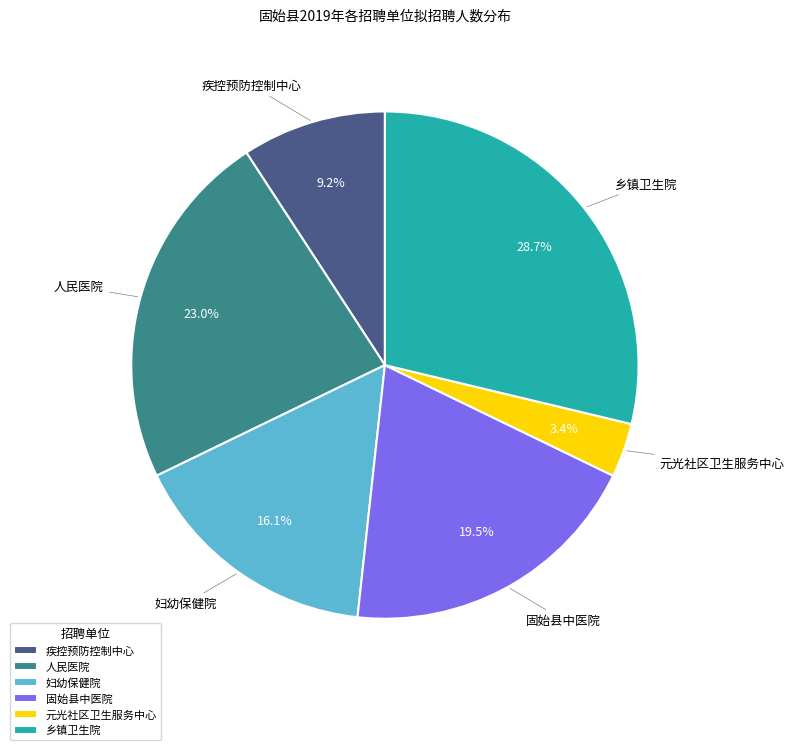

Does any single category account for the majority?

No